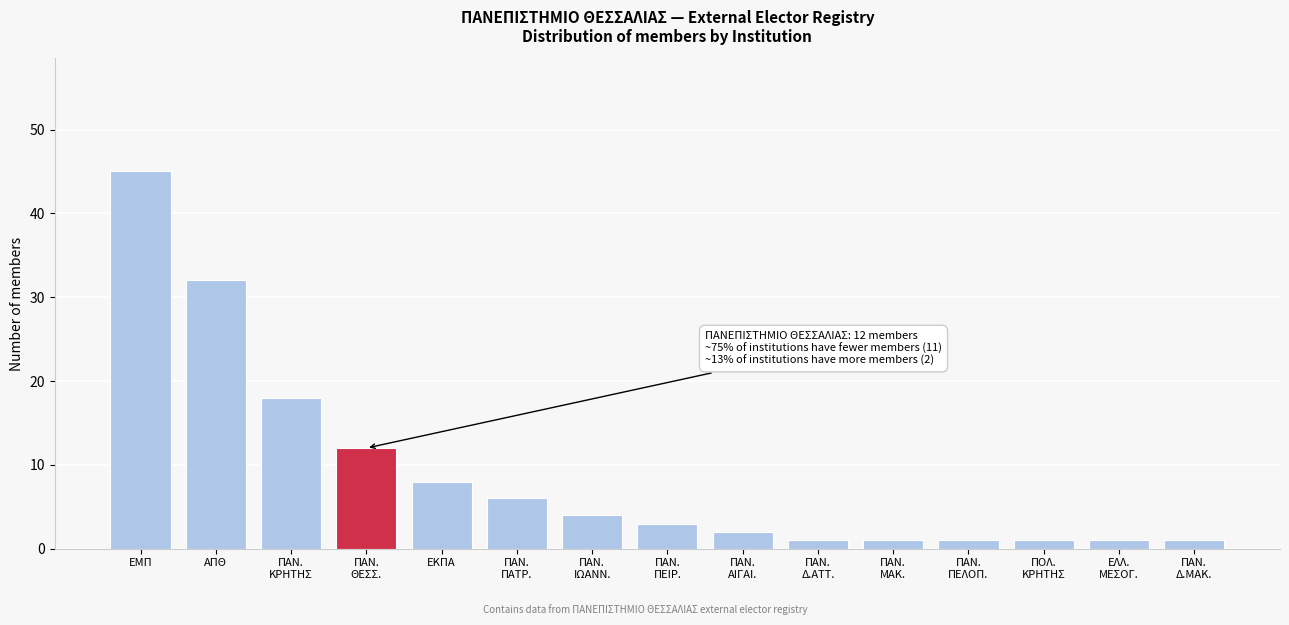

Reading right to left, transcribe all the data shown in this chart.

1	1	1	1	1	1	2	3	4	6	8	12	18	32	45